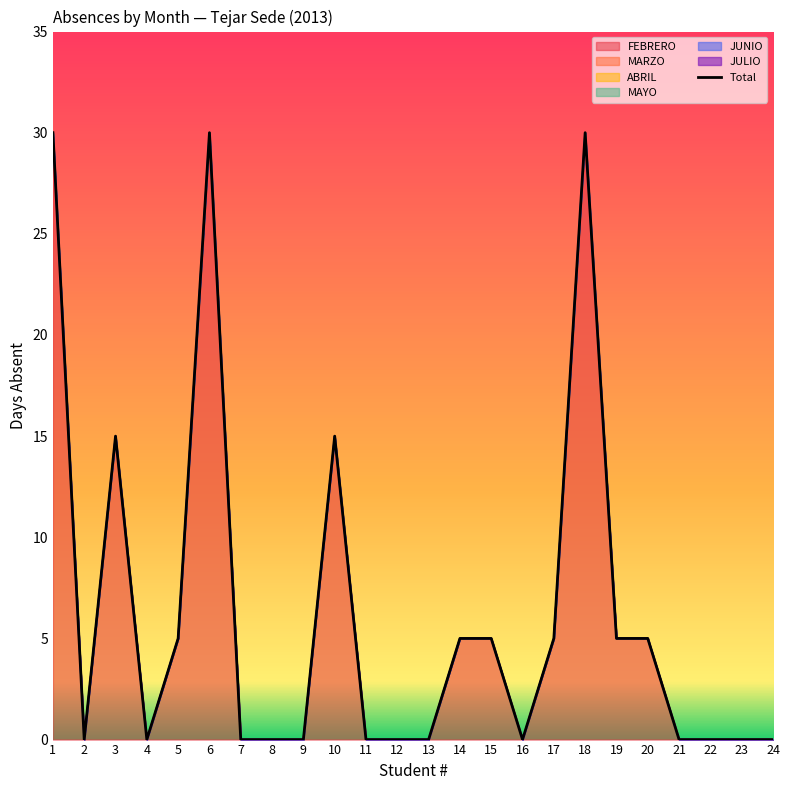

Reading left to right, transcribe all the data shown in this chart.

30	0	15	0	5	30	0	0	0	15	0	0	0	5	5	0	5	30	5	5	0	0	0	0